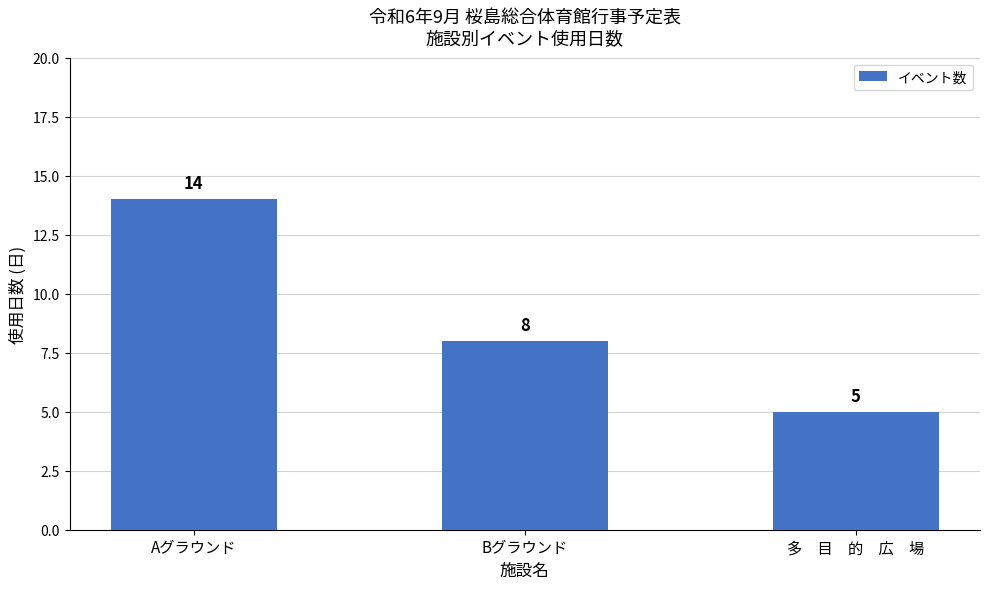

Which has a higher value, Bグラウンド or 多　目　的　広　場?

Bグラウンド